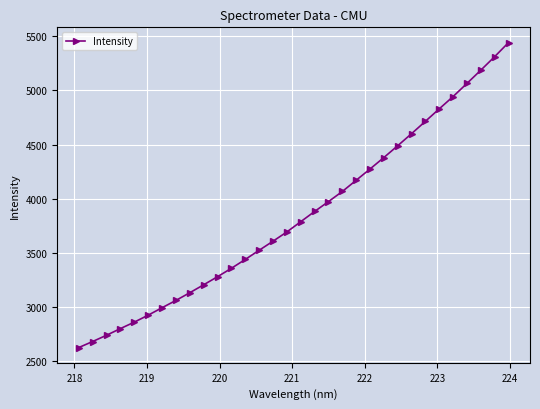

What is the smallest value displayed?

2626.6